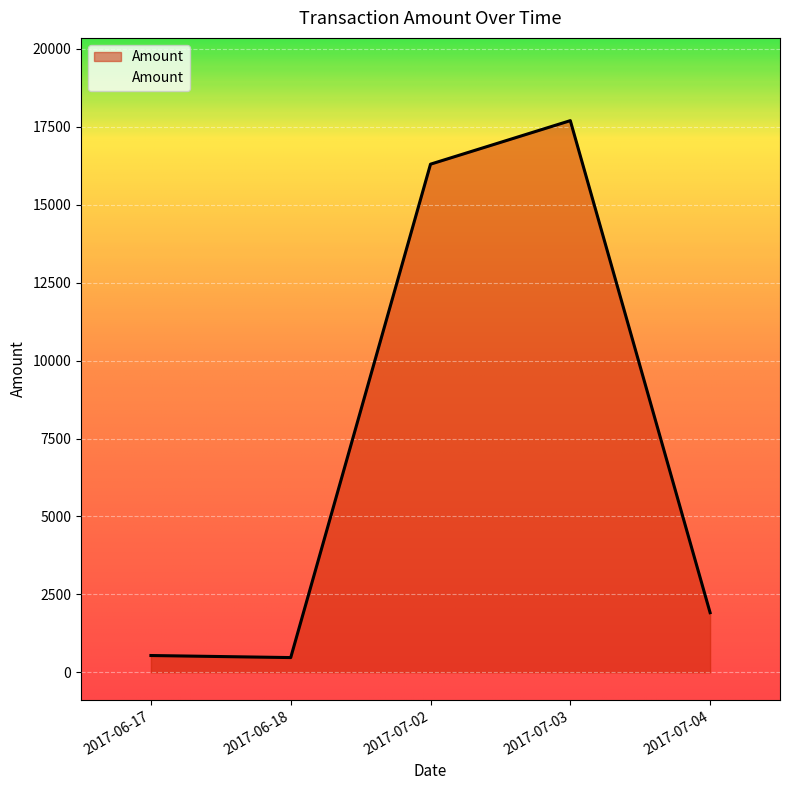

Is it true that the value at 2017-07-03 is 30516.2?

False